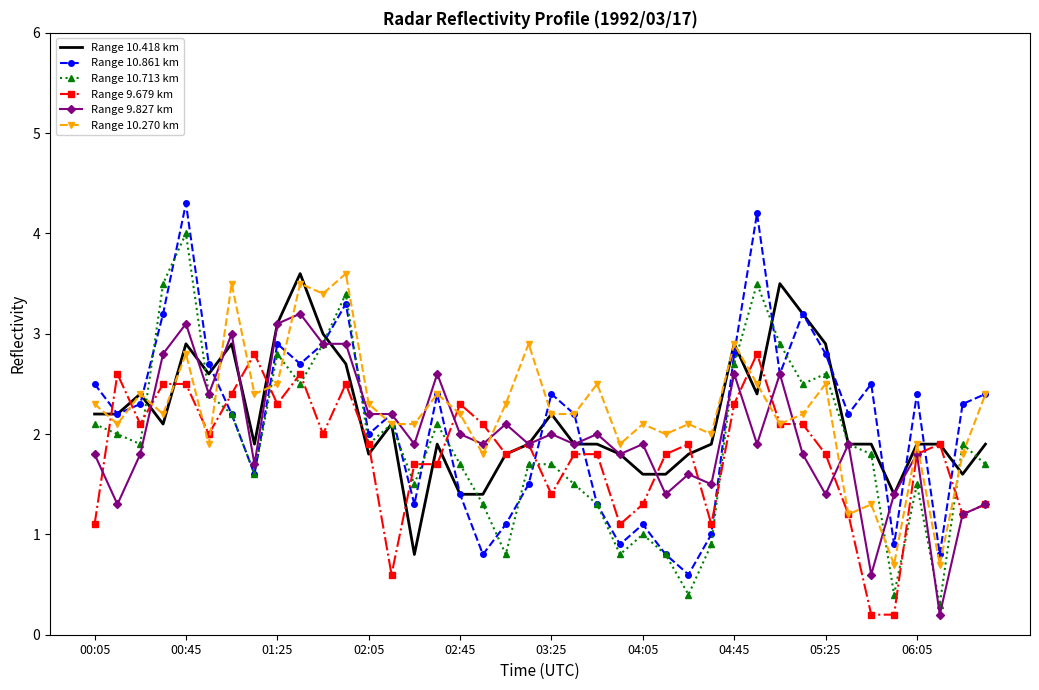

How many distinct data groups are displayed?

6